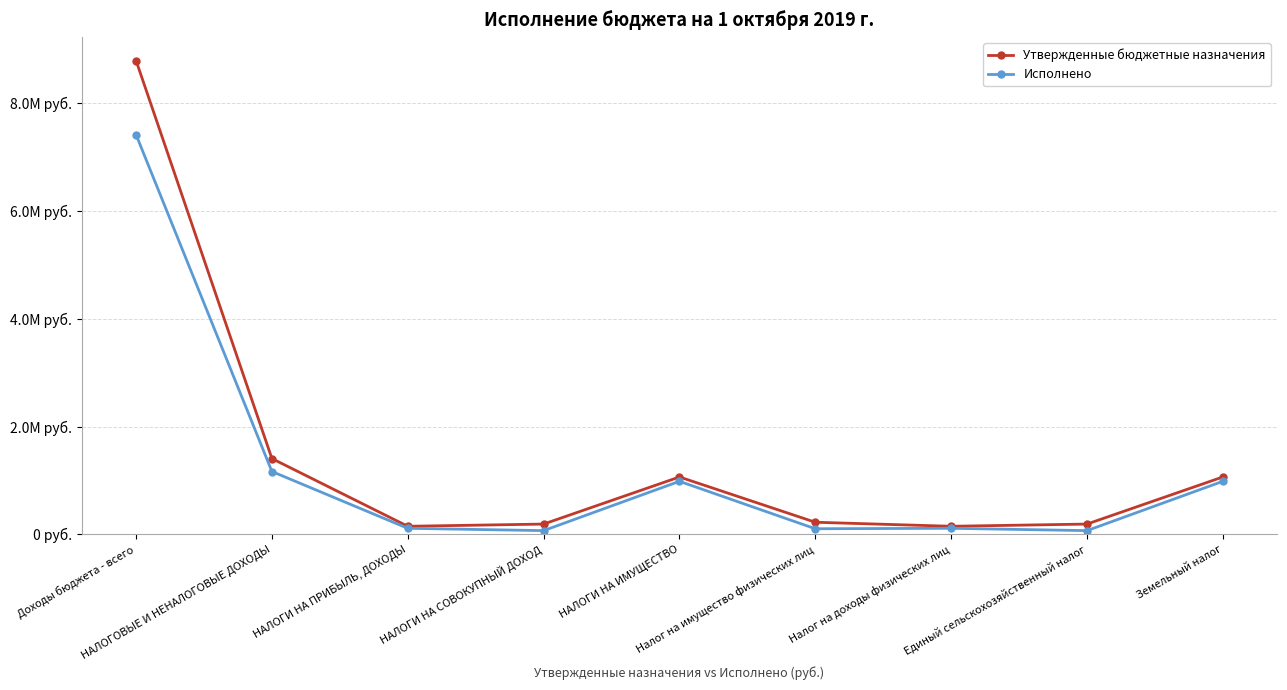

What is the difference between the maximum and minimum values in the Утвержденные бюджетные назначения series?

8639016.4